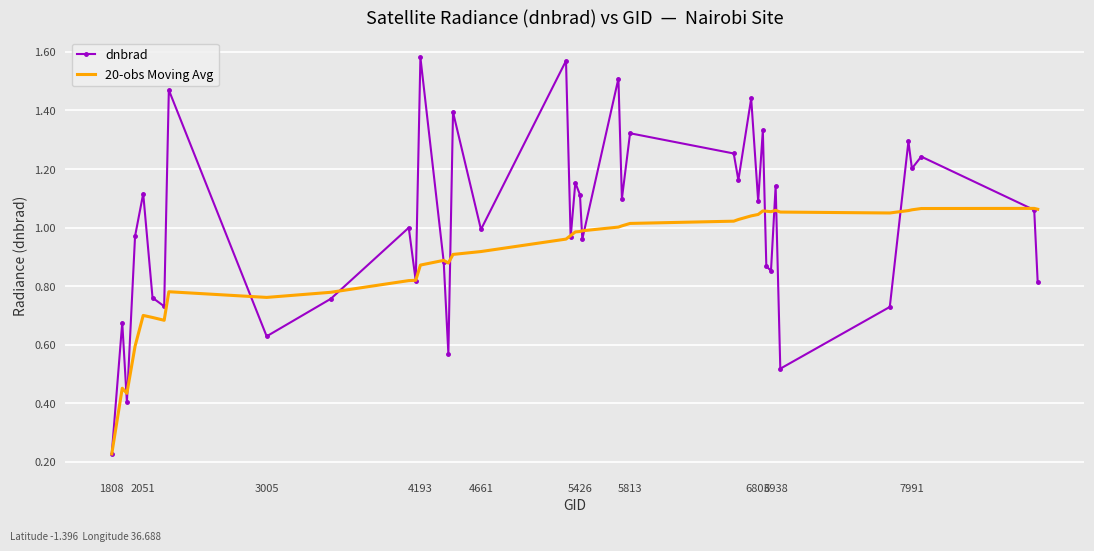

Rank the series by their average value, from highest to lowest.

dnbrad, 20-obs Moving Avg